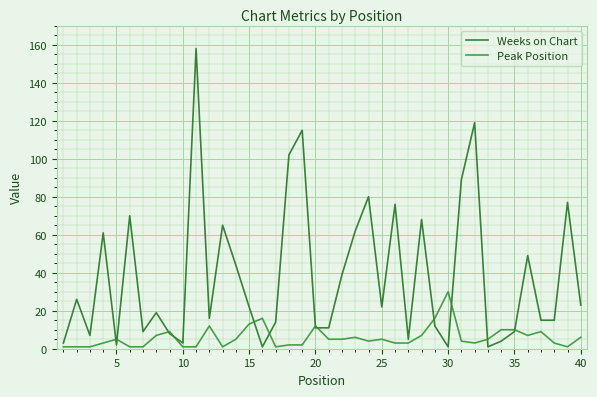

Reading right to left, list all the values displayed in this chart.

Weeks on Chart: 23	77	15	15	49	9	4	1	119	89	1	12	68	5	76	22	80	62	39	11	11	115	102	14	1	22	44	65	16	158	3	8	19	9	70	2	61	7	26	3
Peak Position: 6	1	3	9	7	10	10	5	3	4	30	16	7	3	3	5	4	6	5	5	12	2	2	1	16	13	5	1	12	1	1	9	7	1	1	5	3	1	1	1